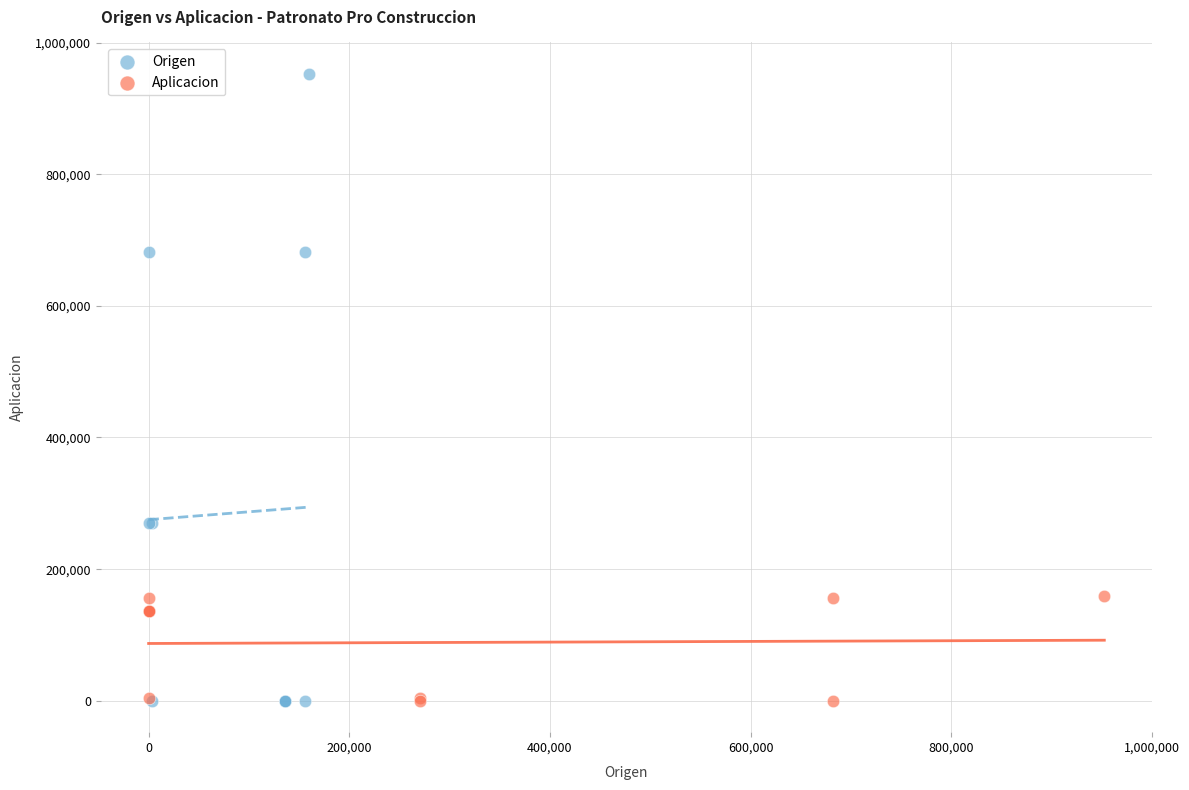

What are all the series names shown in the legend?

Origen, Aplicacion